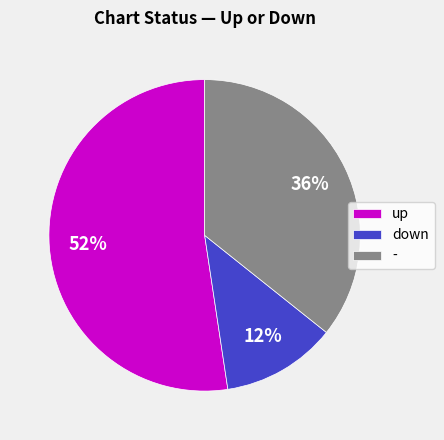

Do down and up together represent more than half of the pie?

Yes